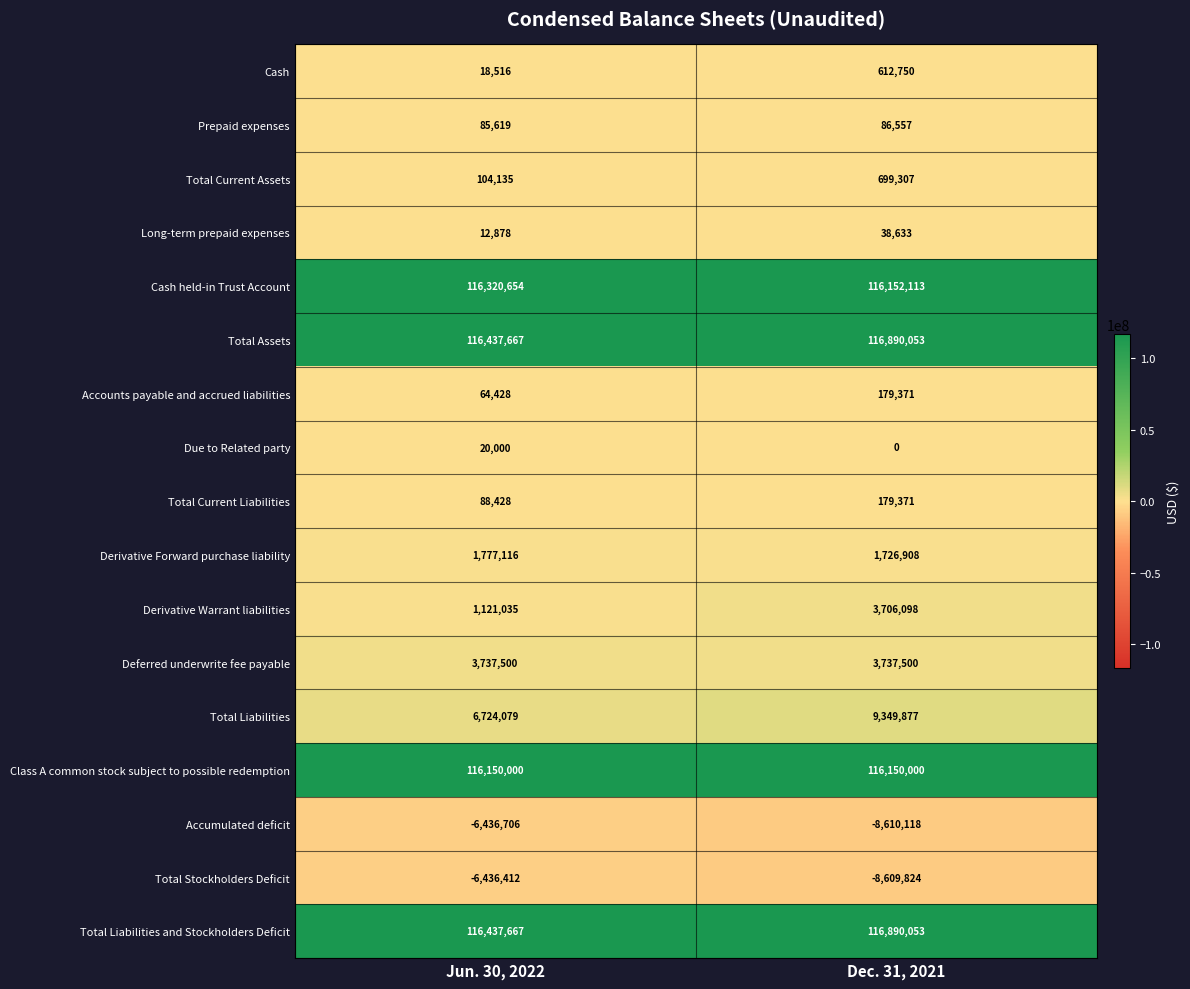

At which label is Derivative Warrant liabilities closest to 2413566?

Jun. 30, 2022